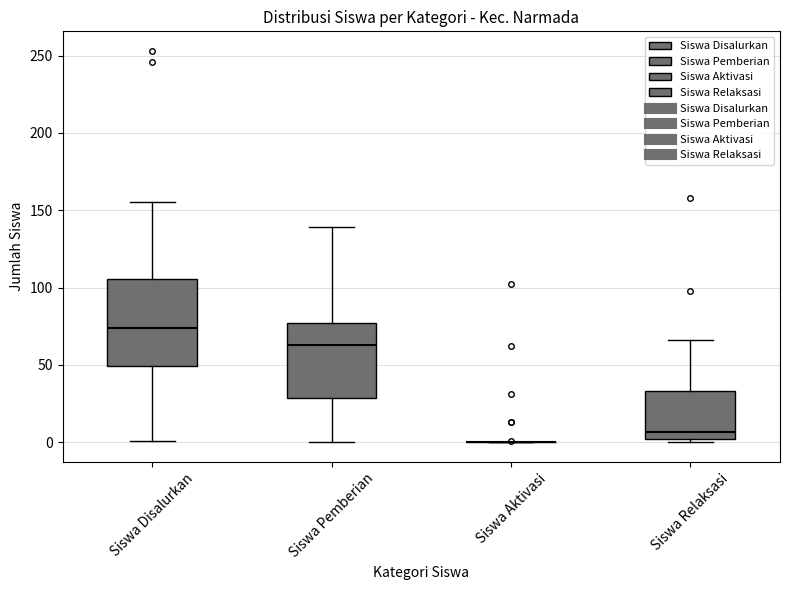

Reading left to right, read every box against the y-axis: the position of its median line, the range the box covers, and the ends of its whiskers. The values are not printed on the chart, so give them approximately, as read against the axis.

Siswa Disalurkan: median 75, box 50 to 105, whiskers 0 to 155
Siswa Pemberian: median 65, box 30 to 75, whiskers 0 to 140
Siswa Aktivasi: box collapsed to a line at 0, whiskers 0 to 0
Siswa Relaksasi: median 5, box 0 to 35, whiskers 0 (just below the box's lower edge) to 65